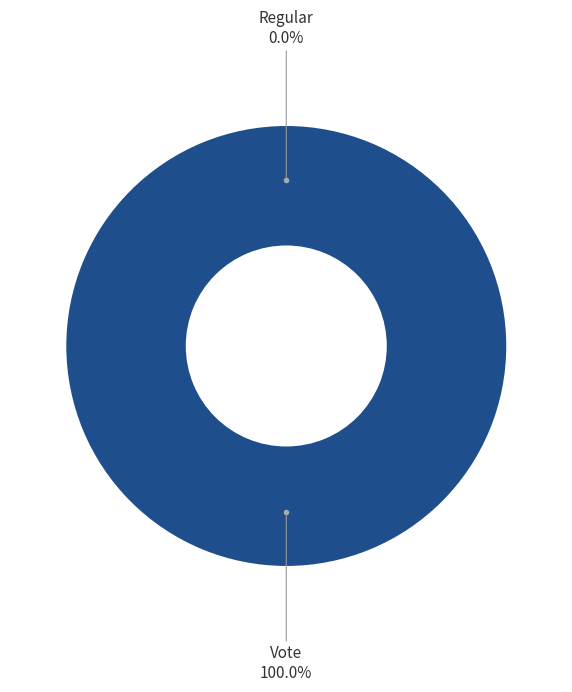

To the nearest percent, what portion does Vote represent?

100%